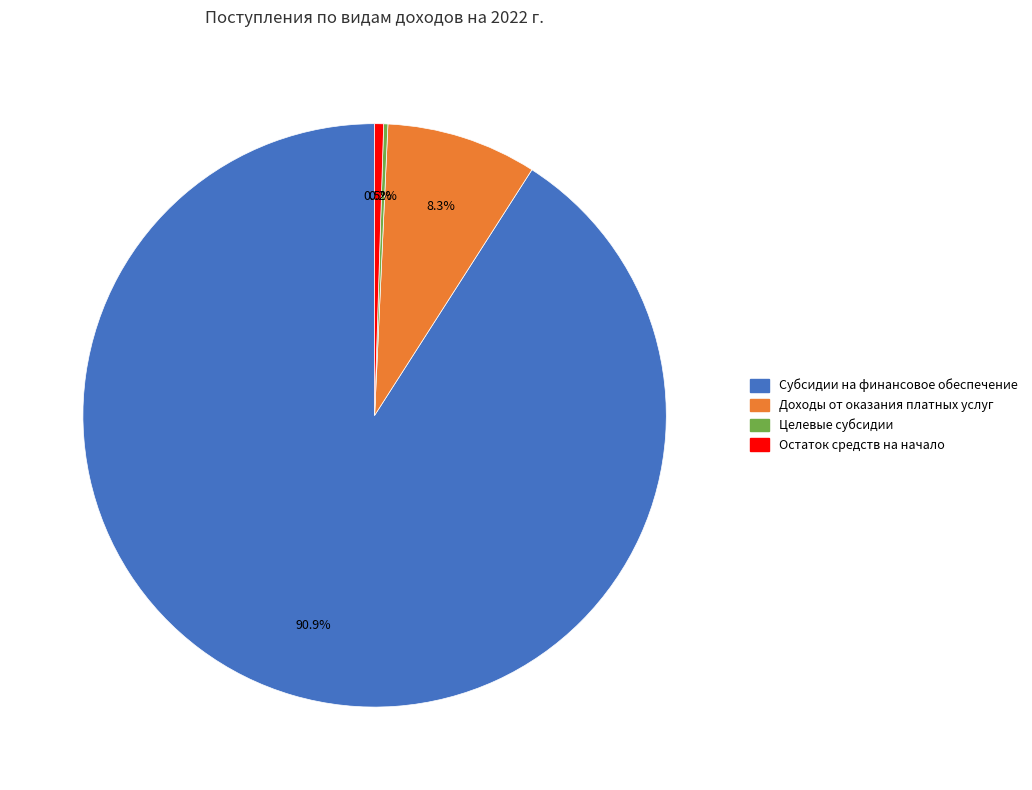

Is there any slice that represents more than half of the pie?

Yes